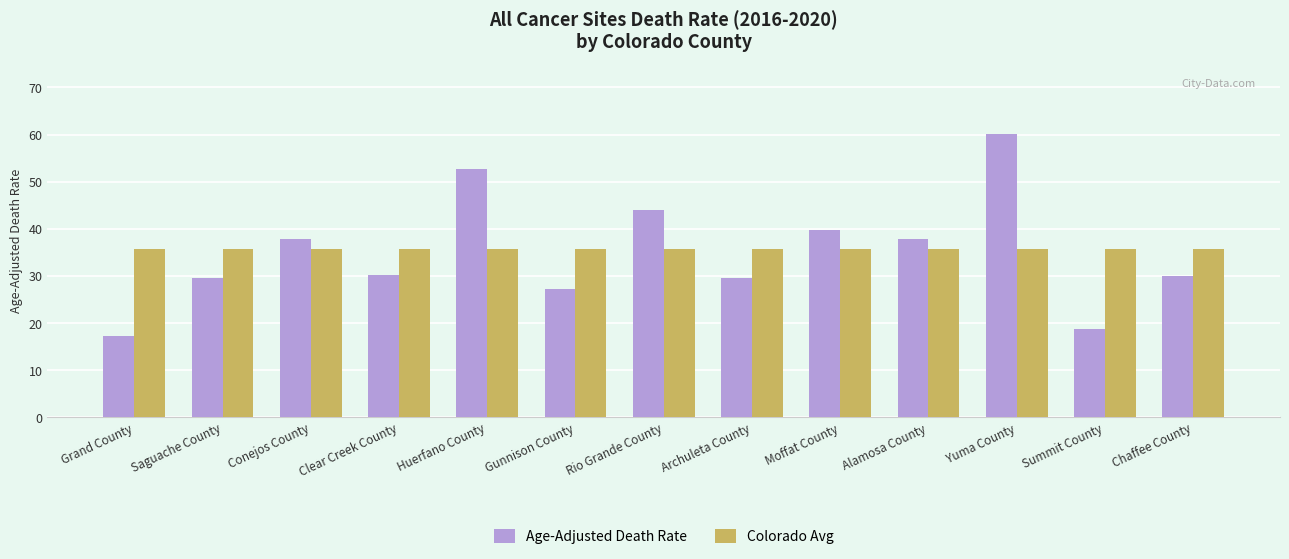

At which label does Age-Adjusted Death Rate first exceed 30?

Conejos County